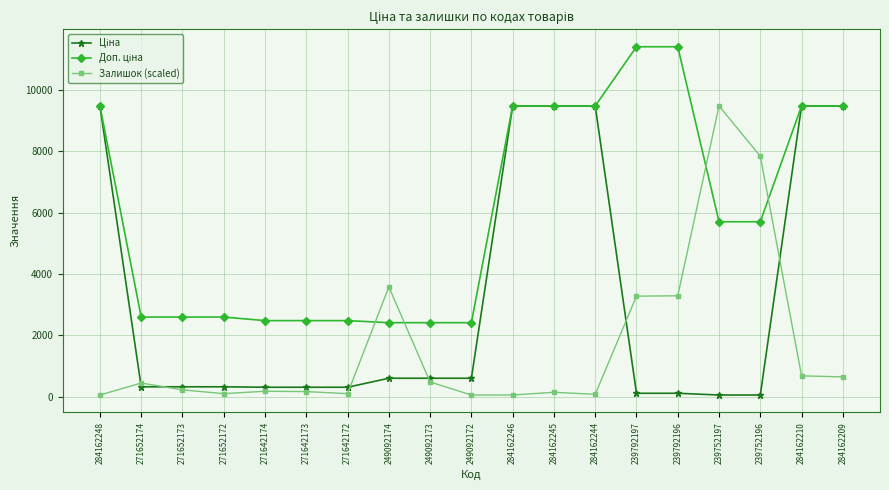

What is the label of the 16th point from the right?

271652172